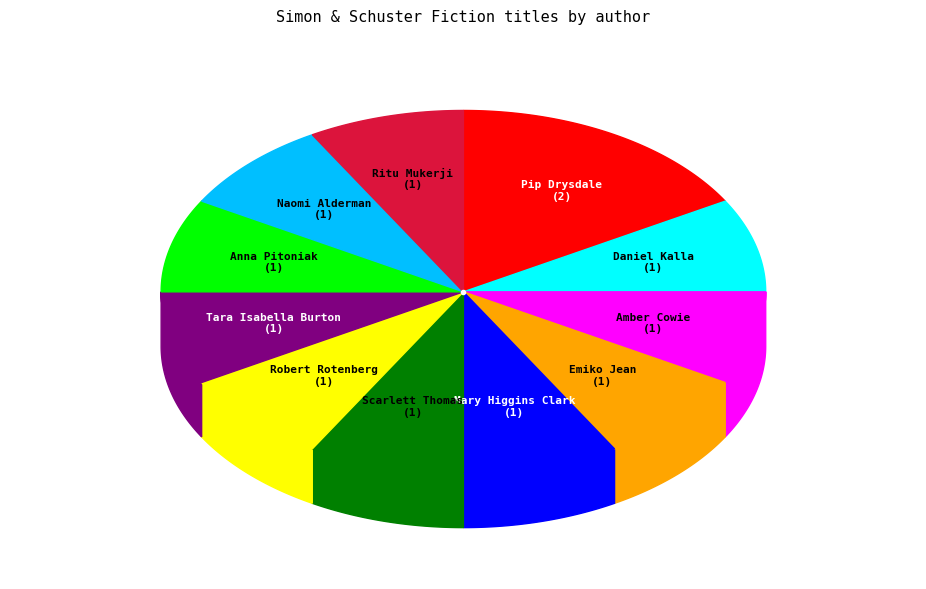

Count the number of slices in the pie.

11